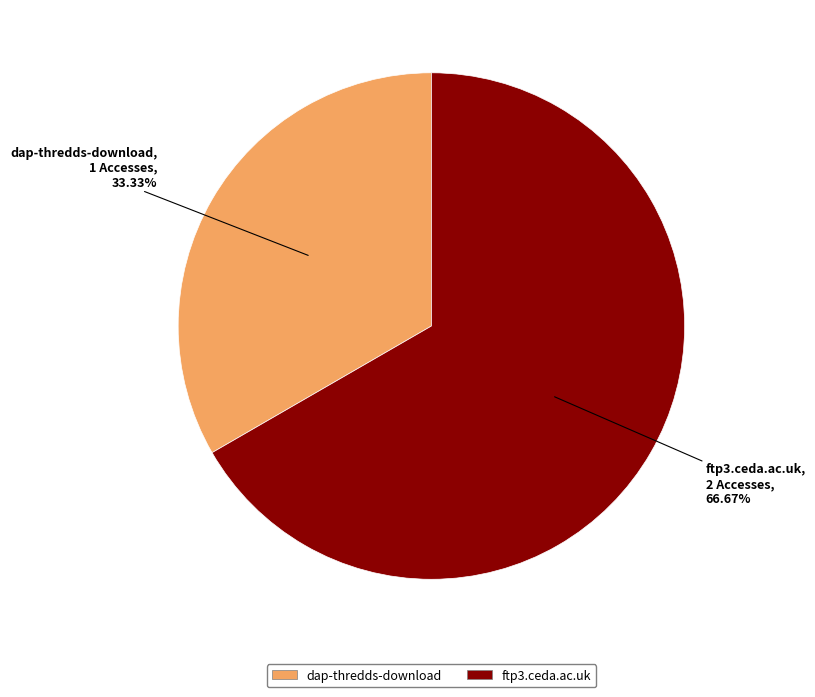

What is the largest slice in the pie chart?

ftp3.ceda.ac.uk